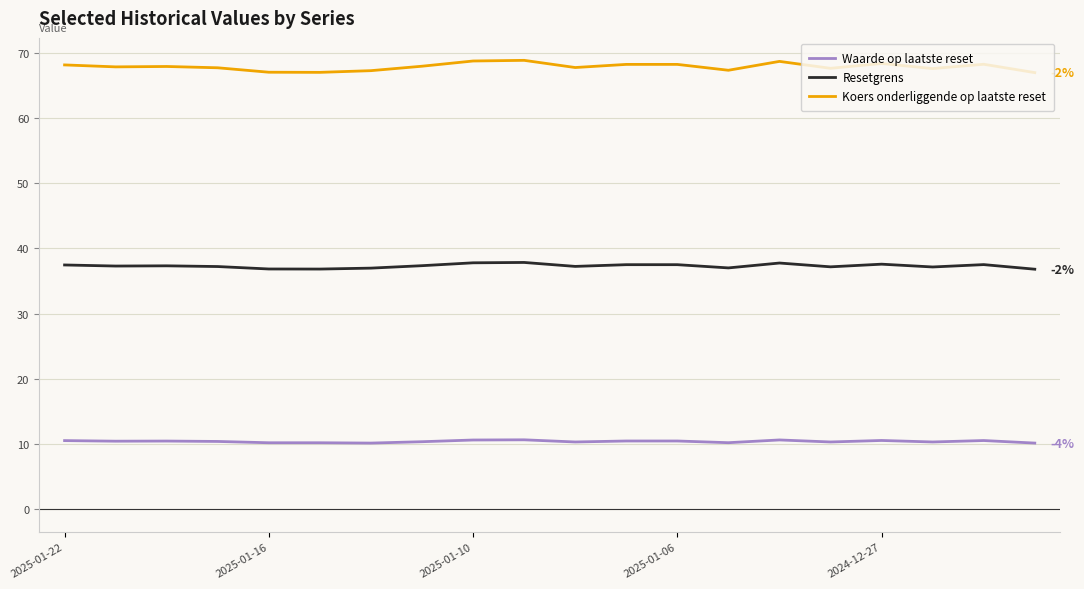

Which series has the widest spread of values?

Koers onderliggende op laatste reset